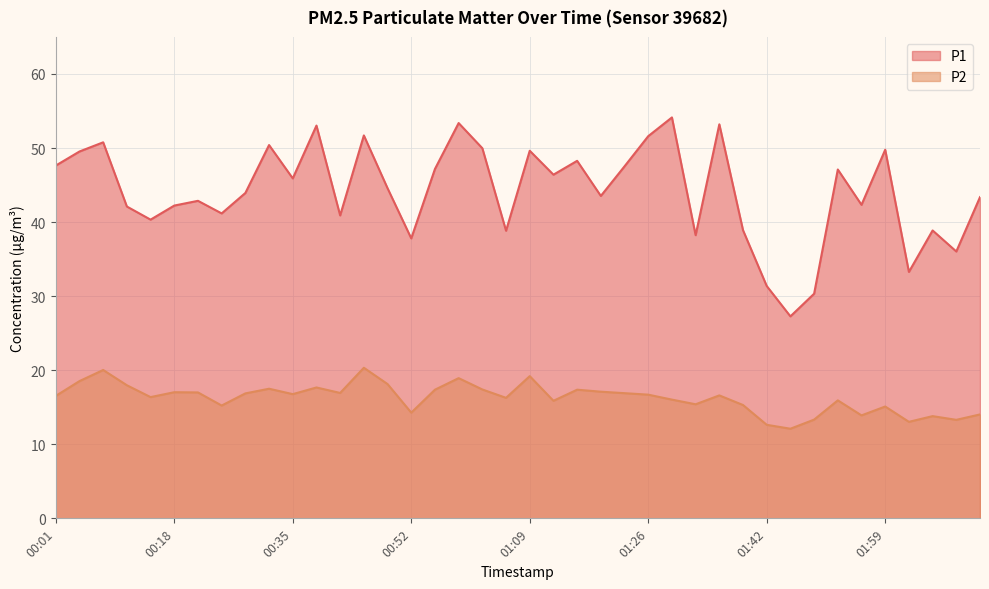

What is the difference between the P2 values at 01:09 and 01:49?

5.9